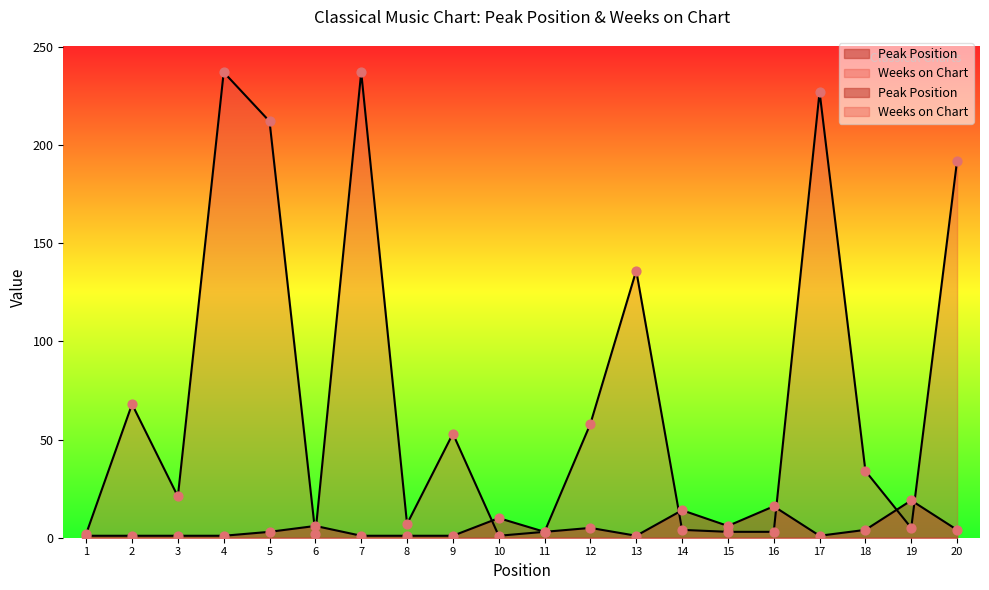

At how many categories does at least one series exceed 174?

5